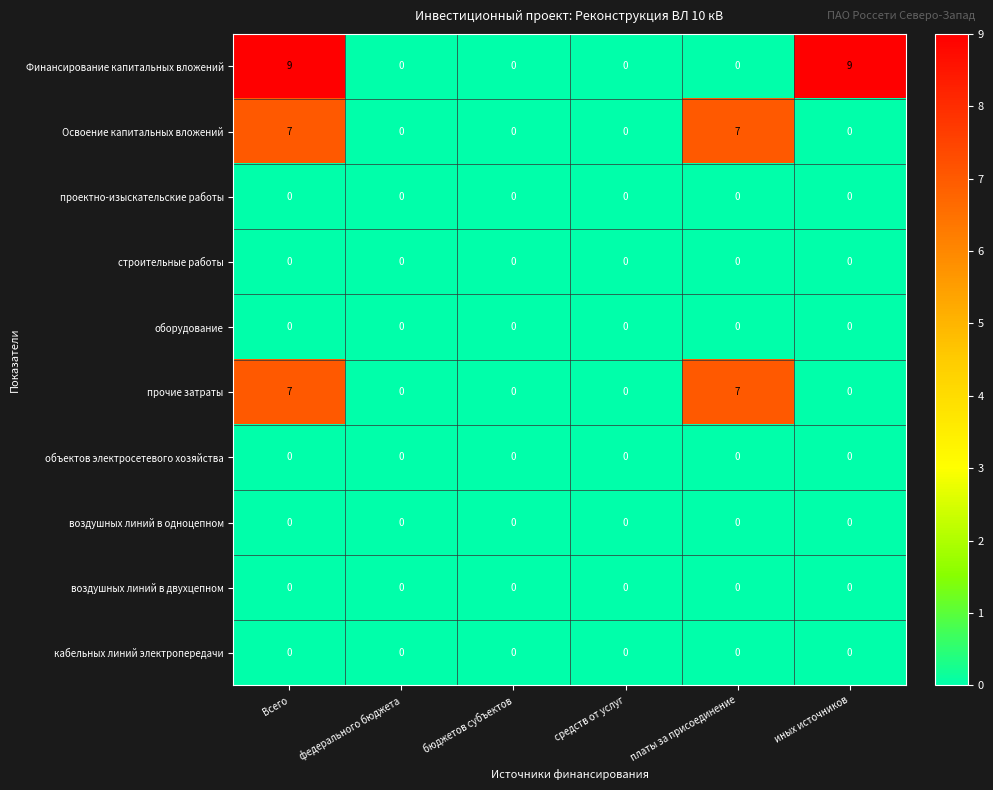

What is the spread (max minus min) of values at иных источников?

9